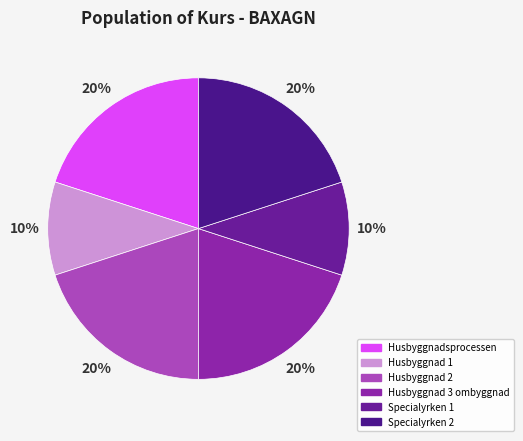

True or false: Specialyrken 2 accounts for 20% of the total.

True